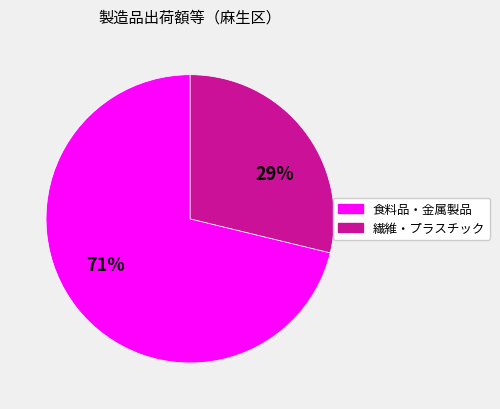

To the nearest percent, what is the difference between the largest and smallest slice percentages?

42%